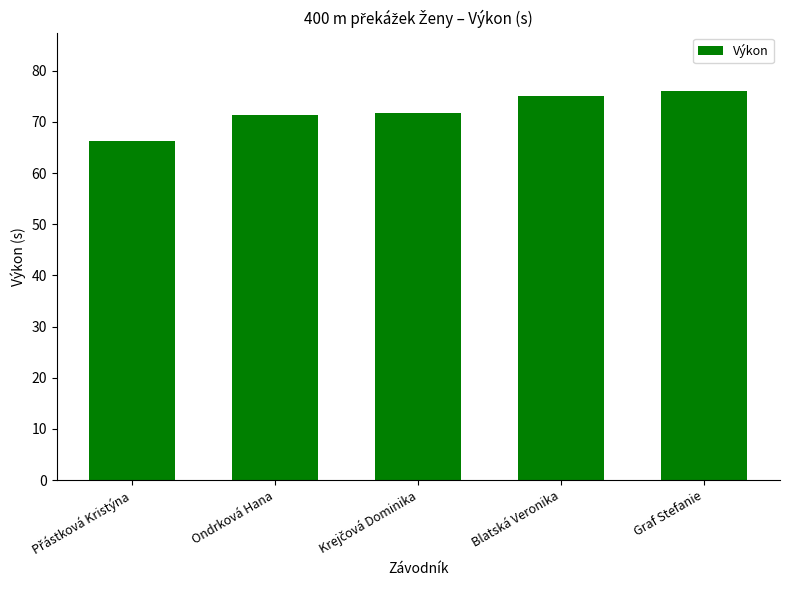

True or false: the data shows 75.0 at Blatská Veronika.

True